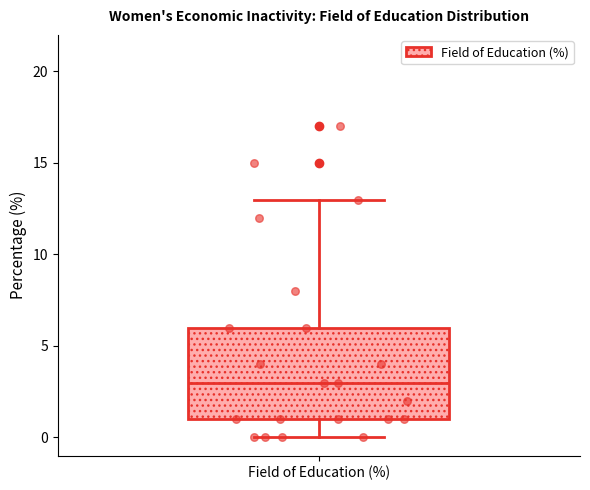

Where is the lower edge of the box for Field of Education (%) on the y-axis? The values are not printed on the chart, so give them approximately, as read against the axis.

1